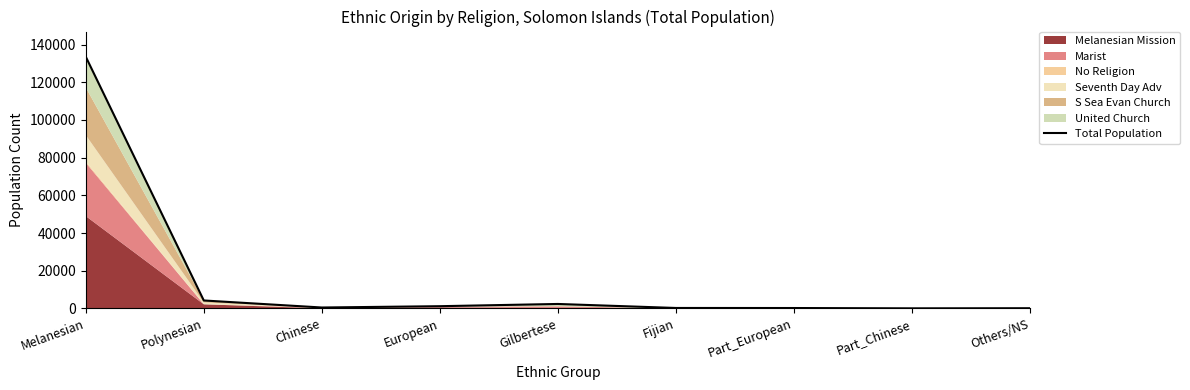

What is the difference between the maximum and minimum values?

133546